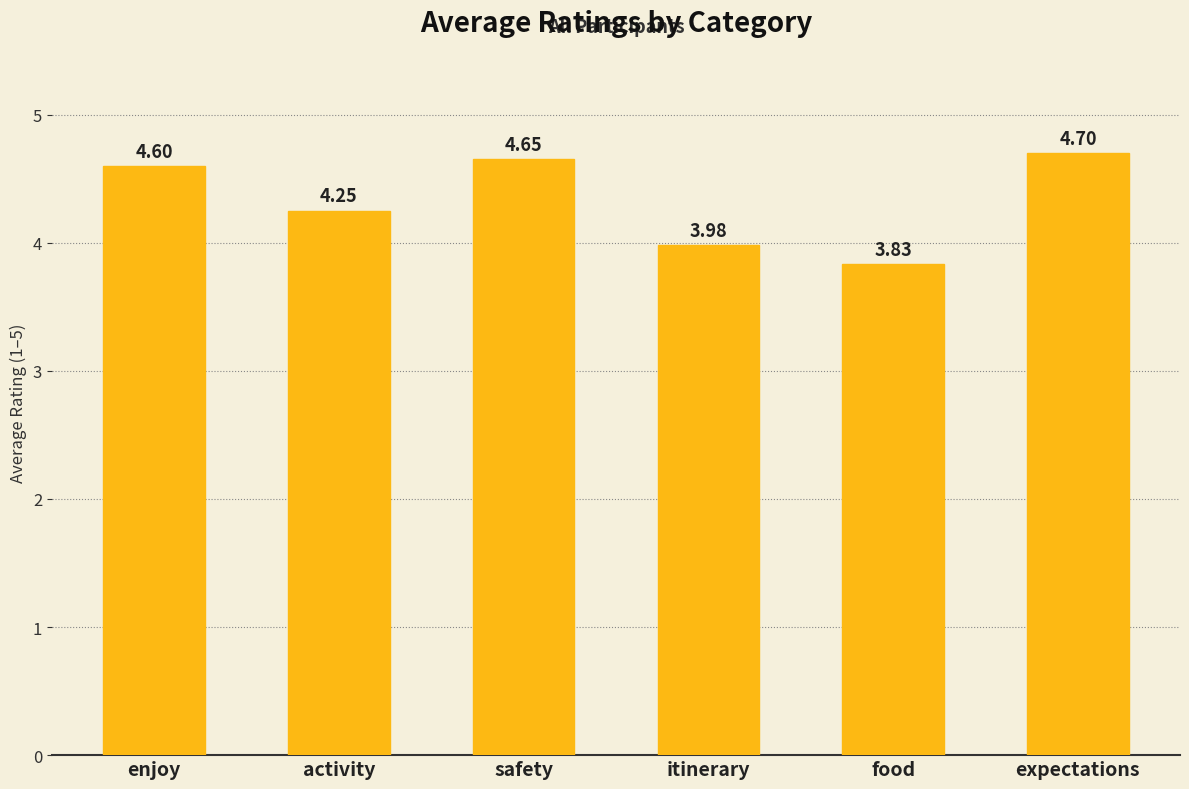

Approximately how many times larger is the value at expectations compared to activity?

1.1